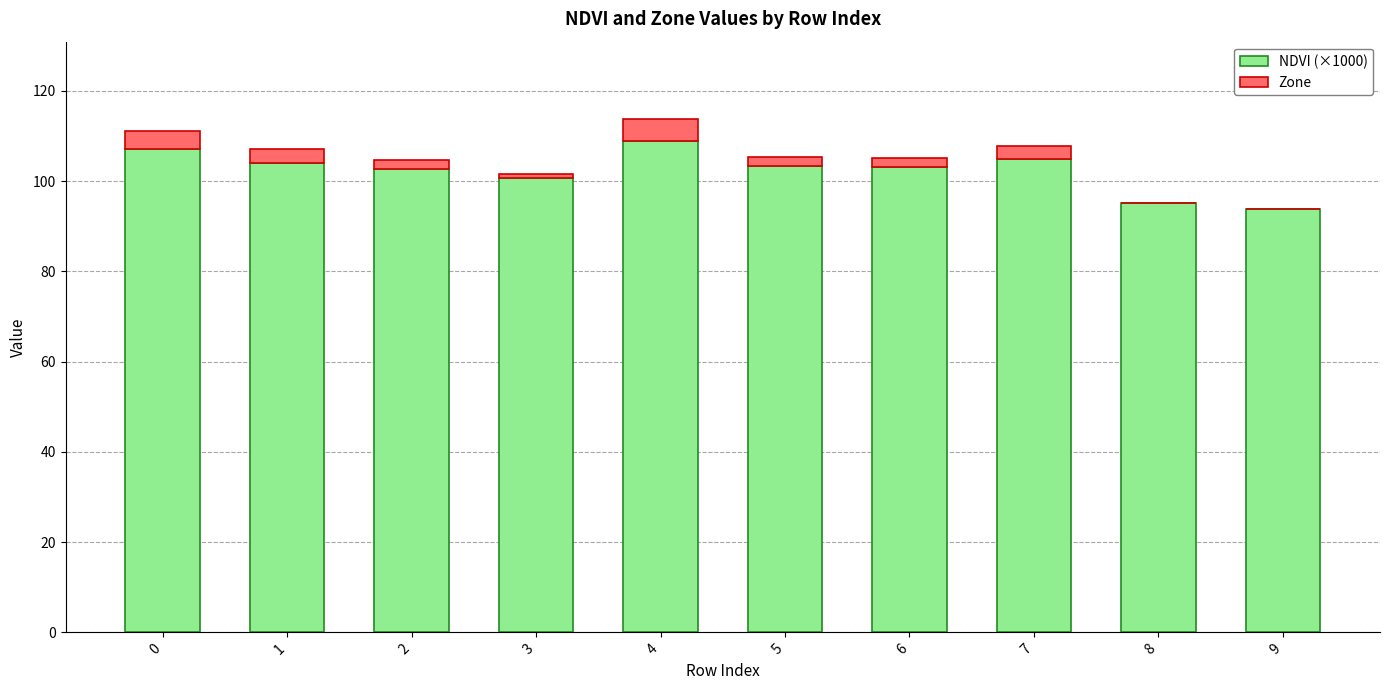

What is the maximum value for NDVI (×1000)?

108.8